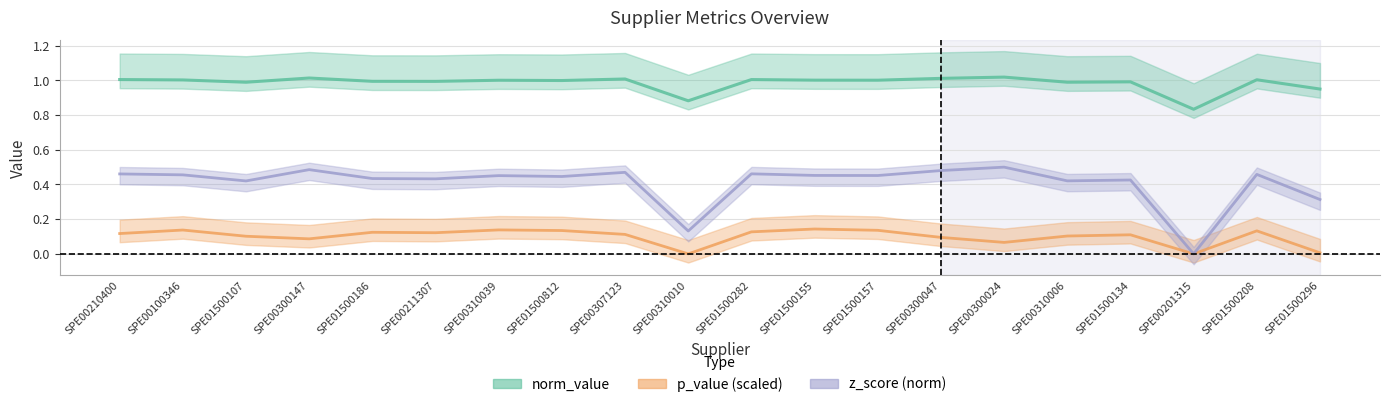

Between SPE00310006 and SPE01500208, which series saw the biggest shift?

z_score (norm)